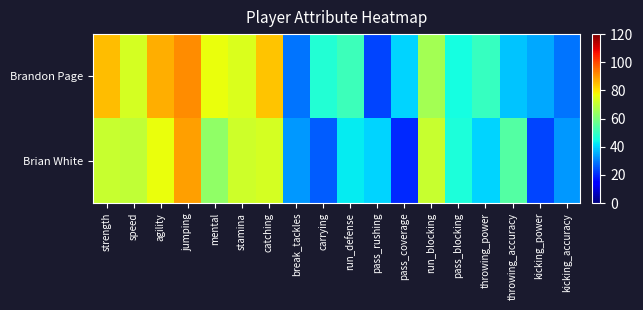

At how many categories does at least one series exceed 53?

9